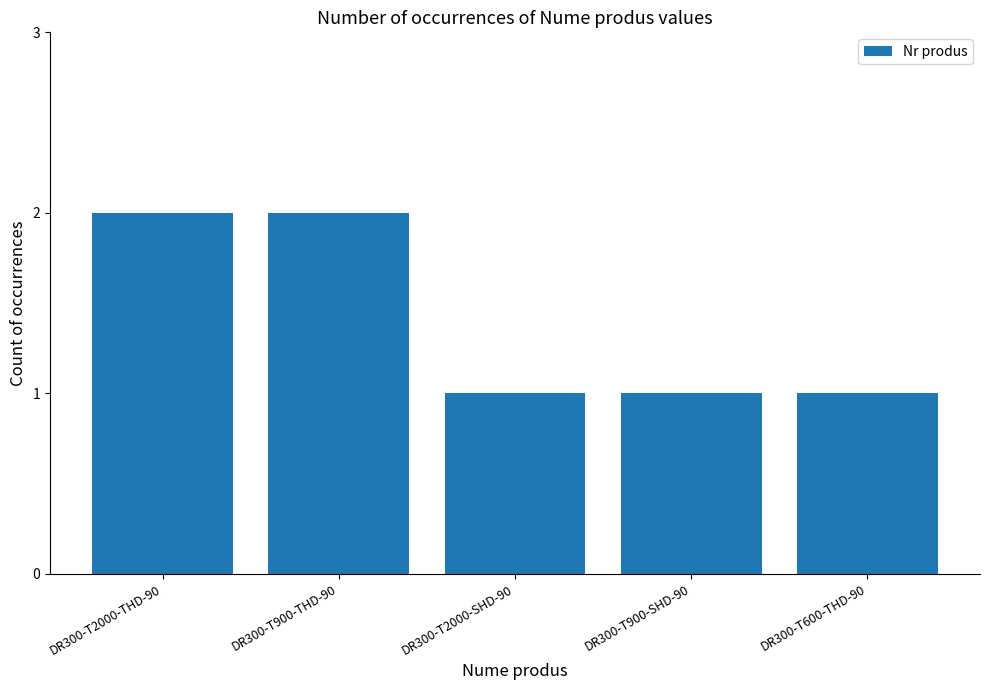

Does the chart contain stacked bars?

No